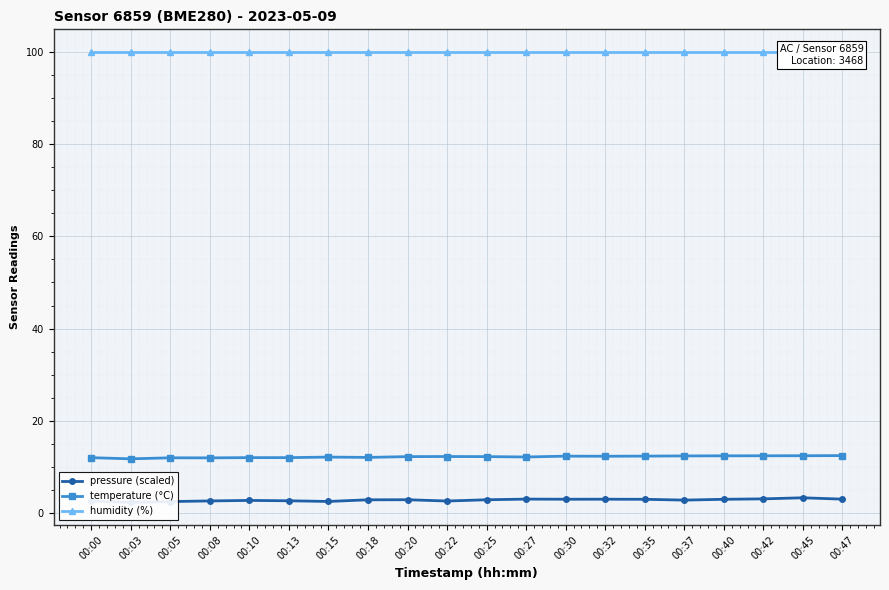

What is the difference between the highest and lowest values at 00:05?

97.5